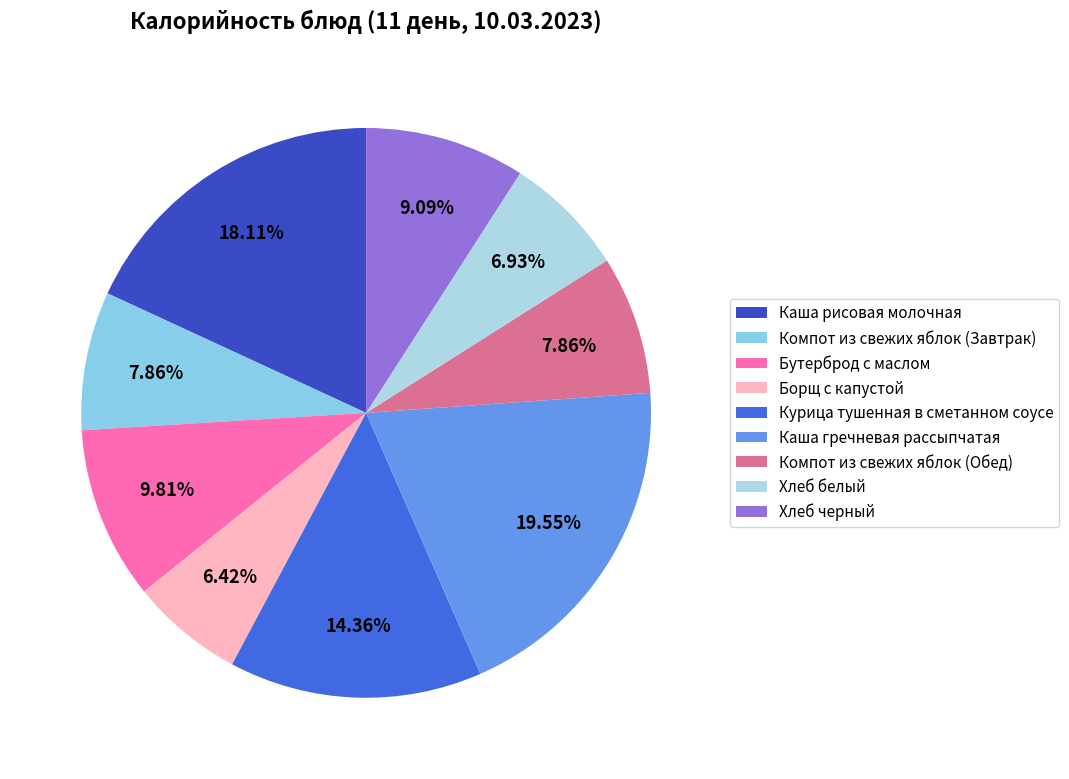

Rank the categories by value from lowest to highest.

Борщ с капустой, Хлеб белый, Компот из свежих яблок (Завтрак), Компот из свежих яблок (Обед), Хлеб черный, Бутерброд с маслом, Курица тушенная в сметанном соусе, Каша рисовая молочная, Каша гречневая рассыпчатая